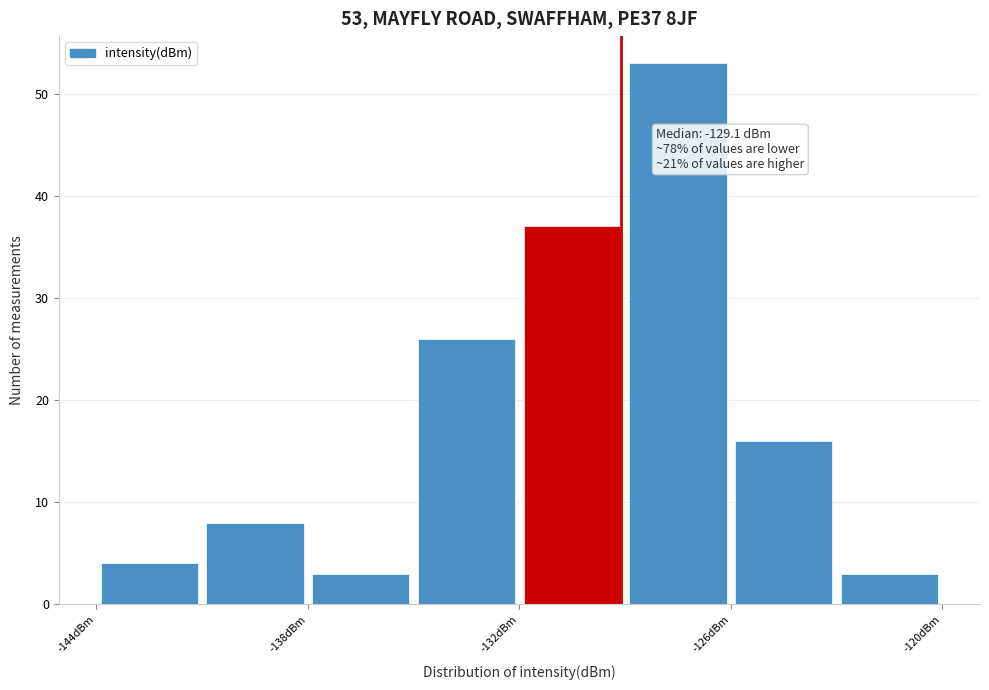

Around what value on the x-axis is the tallest bar? Give the approximate position of its centre, as read against the axis.

-127